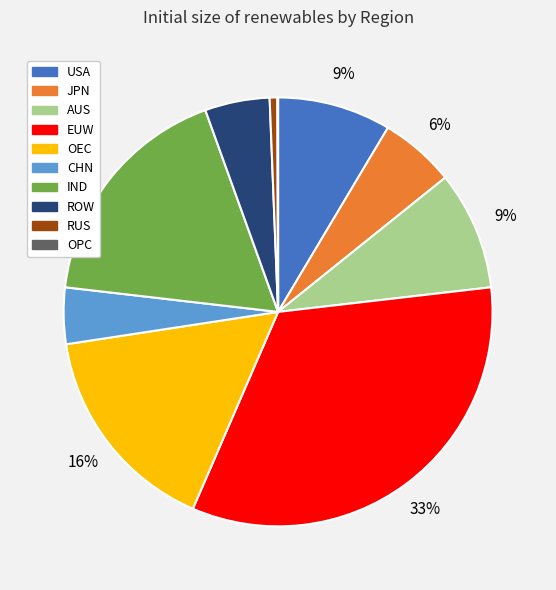

Is there a majority slice in this chart?

No